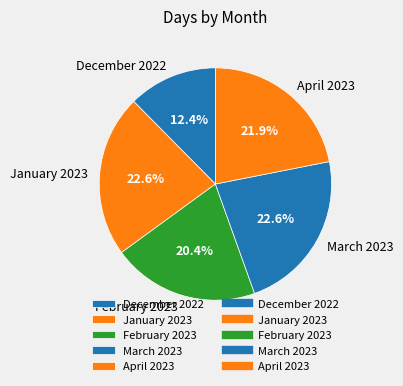

To the nearest percent, what is the combined percentage of March 2023 and January 2023?

45%